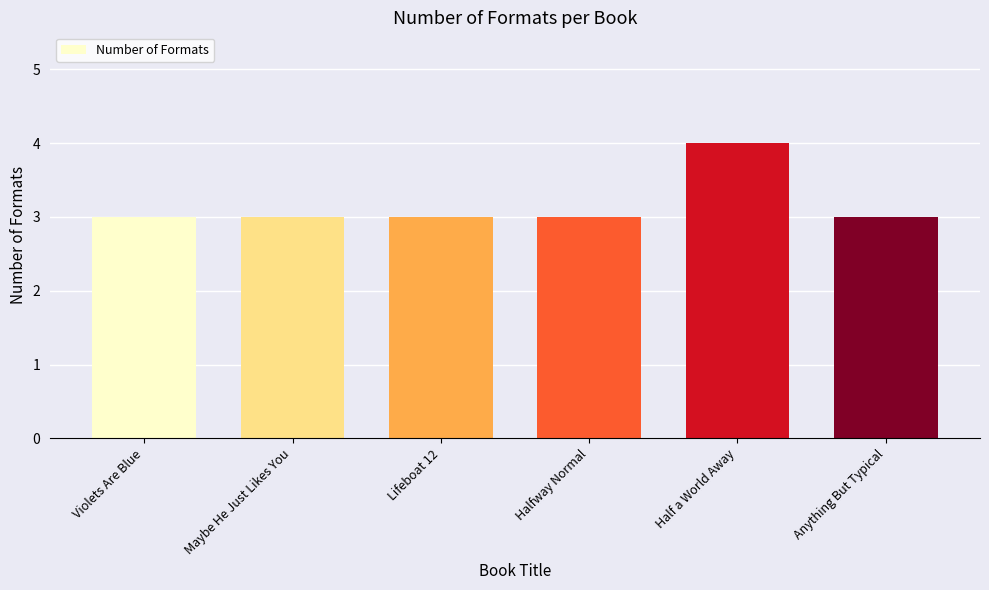

Approximately how many times larger is the value at Halfway Normal compared to Lifeboat 12?

1.0